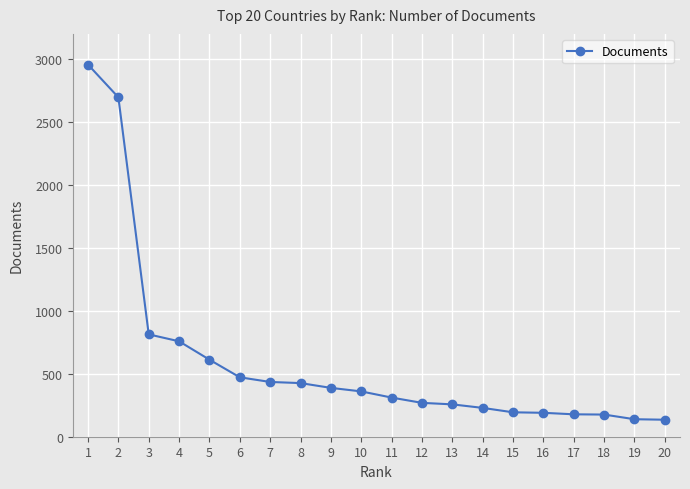

What is the maximum value shown in the chart?

2956